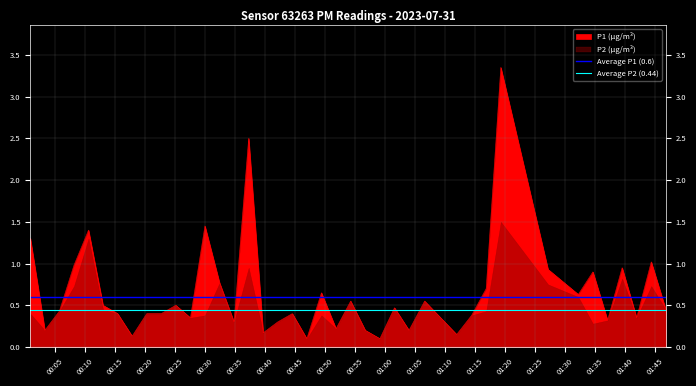

Does the chart display data point markers on the line(s)?

No